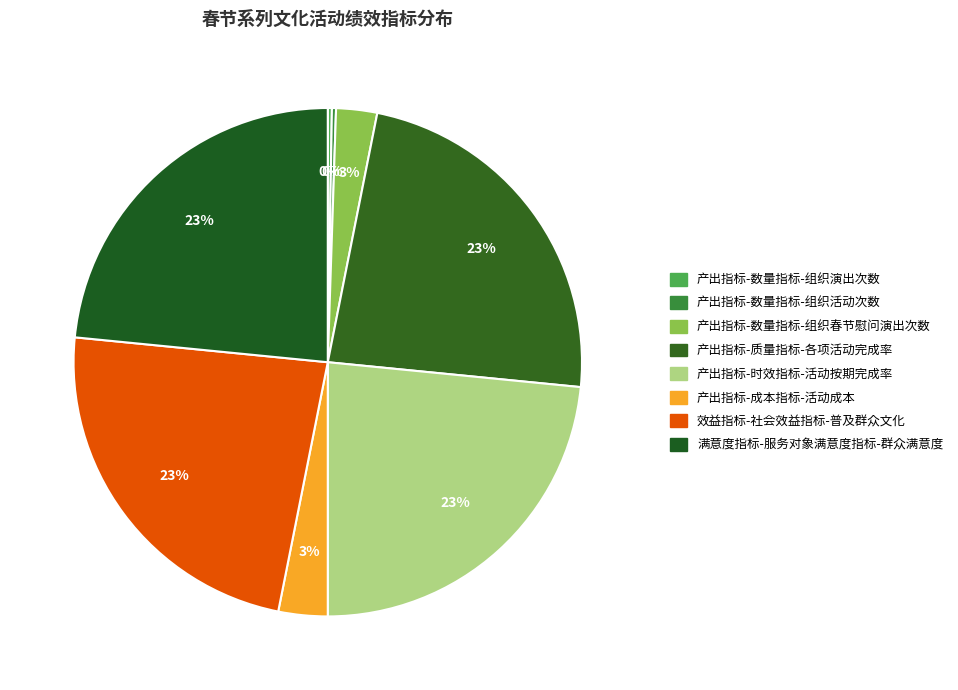

Does 产出指标-成本指标-活动成本 represent more than half of the total?

No